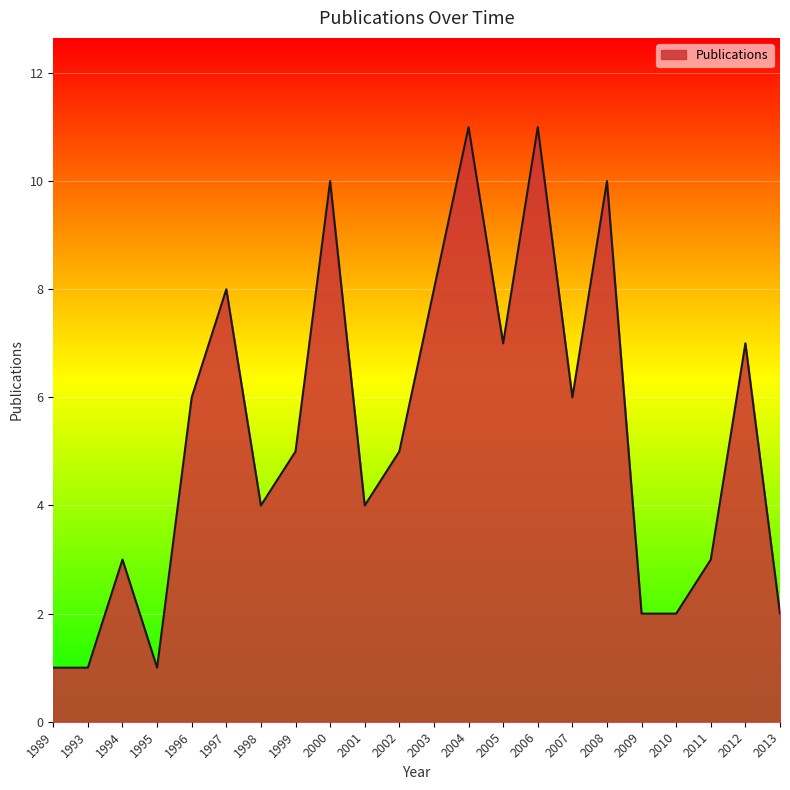

What is the maximum value shown in the chart?

11